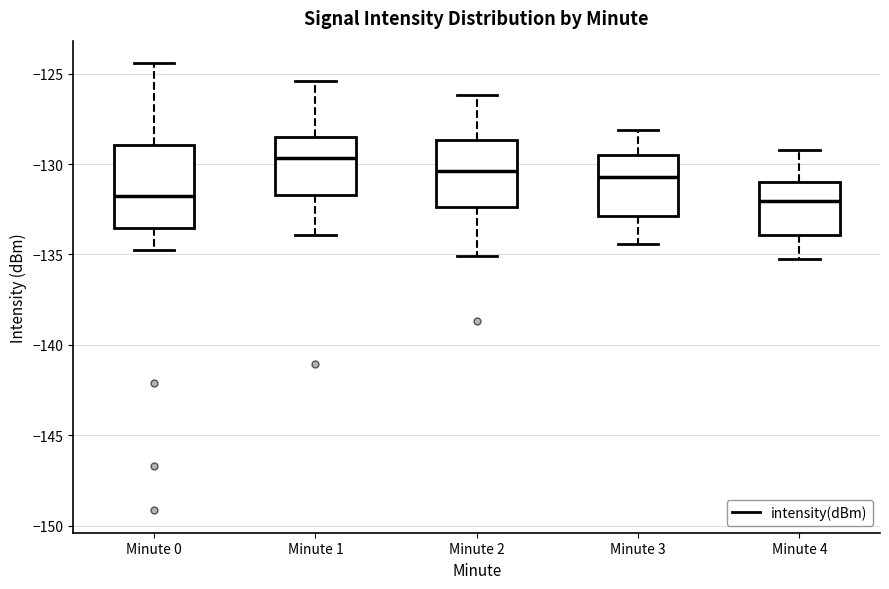

Reading left to right, transcribe this box plot: for each box, give where its median line is, the range the box spans, and where its two whiskers end, as read against the y-axis. The values are not printed on the chart, so give them approximately, as read against the axis.

Minute 0: median -132.0, box -133.5 to -129.0, whiskers -135.0 to -124.5
Minute 1: median -129.5, box -131.5 to -128.5, whiskers -134.0 to -125.5
Minute 2: median -130.5, box -132.5 to -128.5, whiskers -135.0 to -126.0
Minute 3: median -130.5, box -133.0 to -129.5, whiskers -134.5 to -128.0
Minute 4: median -132.0, box -134.0 to -131.0, whiskers -135.0 to -129.0